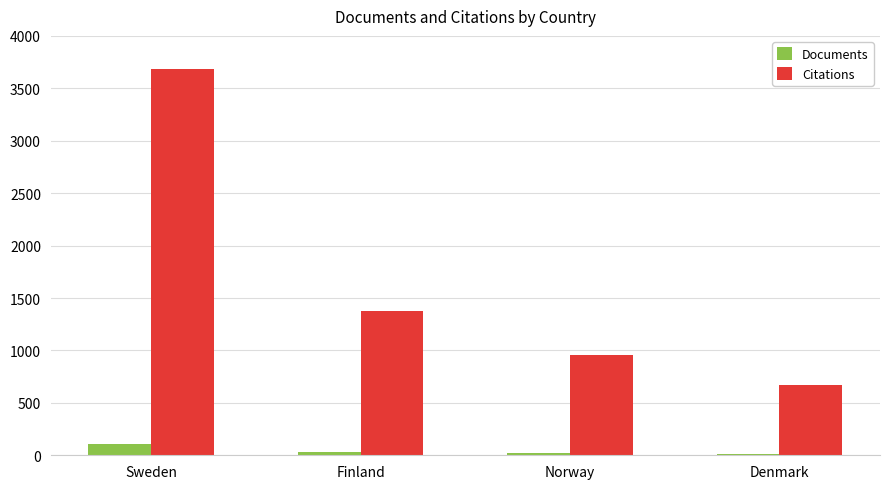

What is the maximum value for Documents?

105